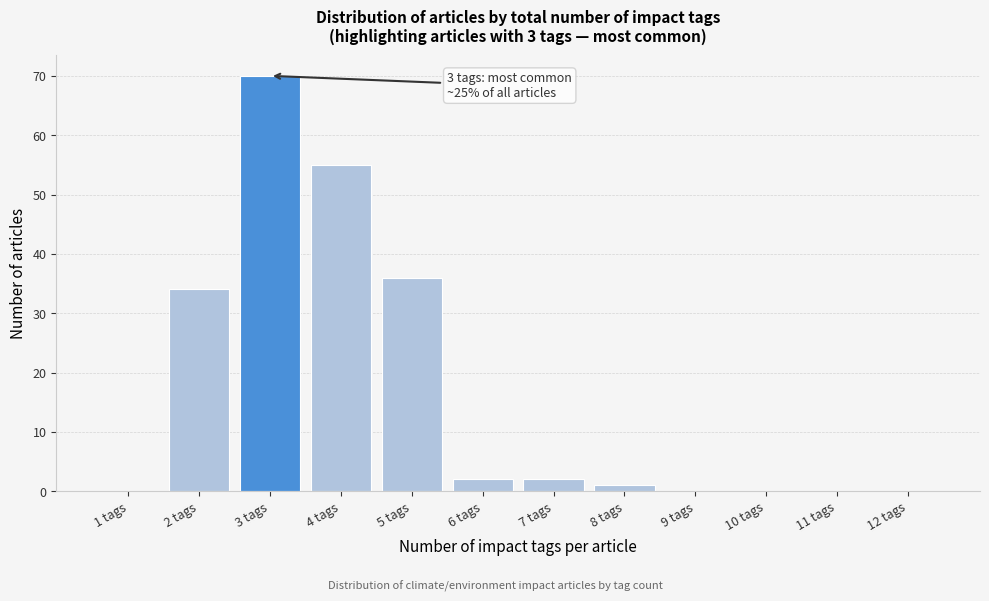

Reading left to right, transcribe all the data shown in this chart.

1 tags=0	2 tags=34	3 tags=70	4 tags=55	5 tags=36	6 tags=2	7 tags=2	8 tags=1	9 tags=0	10 tags=0	11 tags=0	12 tags=0